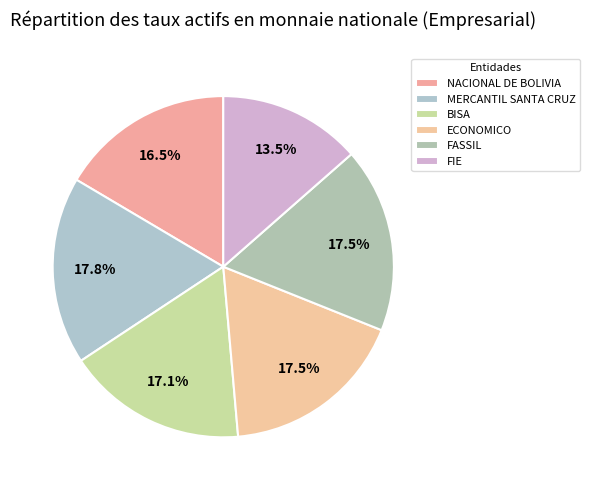

What percentage is the FASSIL slice, to the nearest percent?

18%